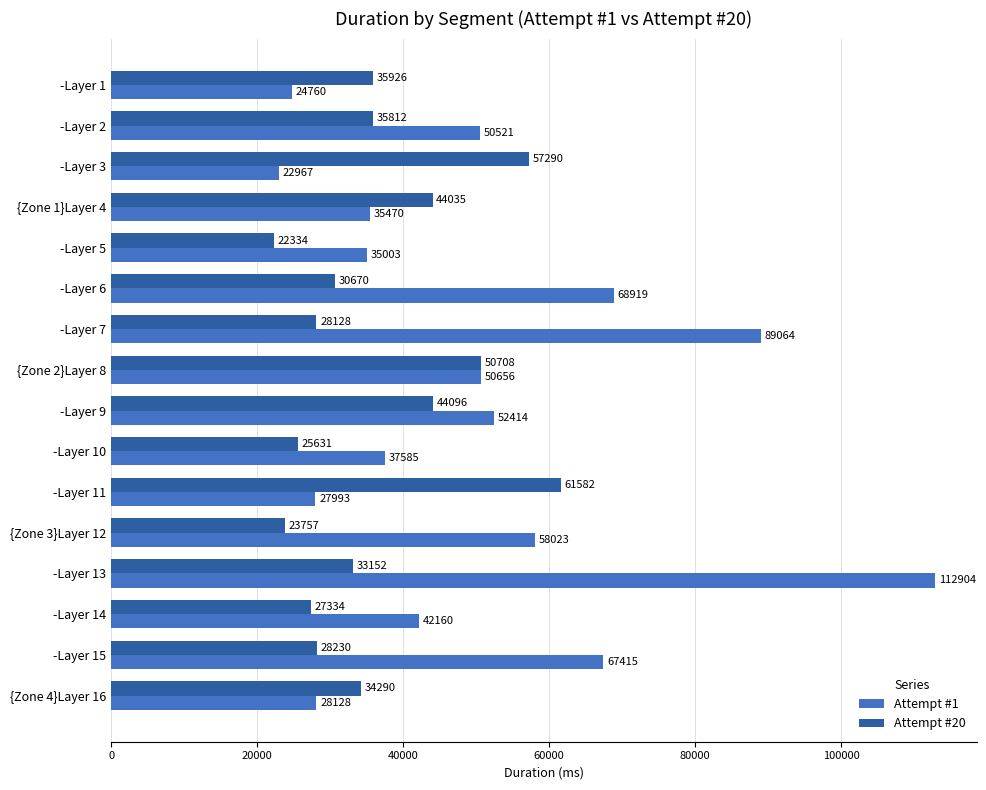

At which category is the sum across all series the highest?

-Layer 13